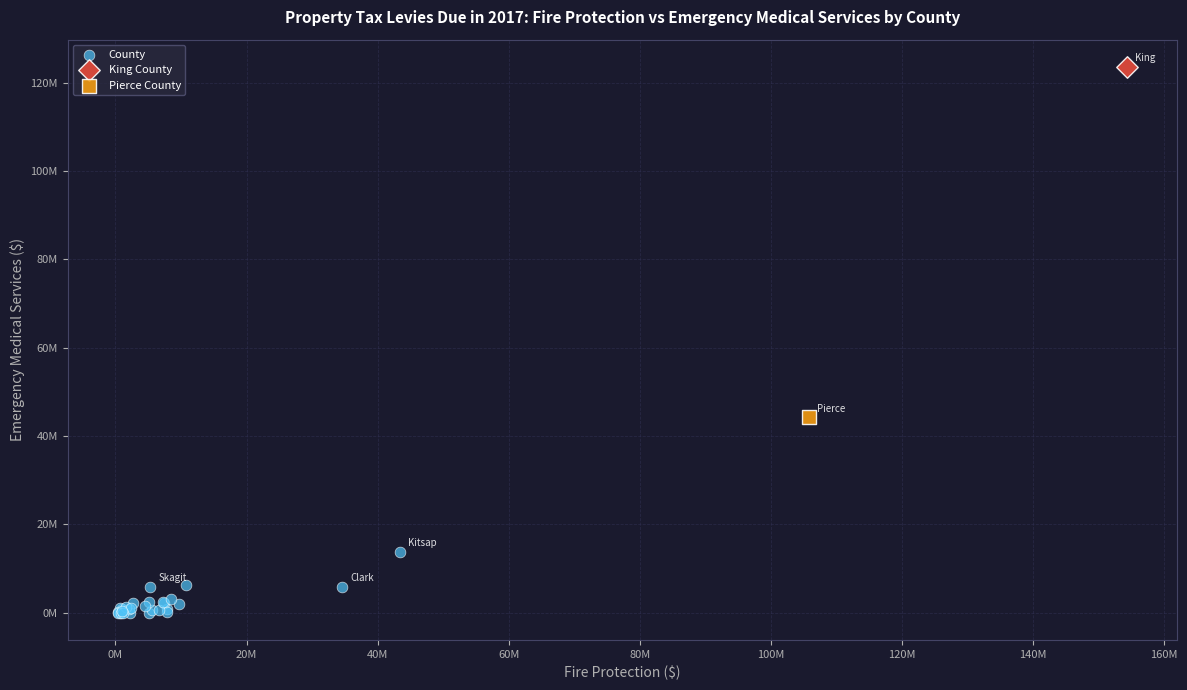

What are all the series names shown in the legend?

County, King County, Pierce County